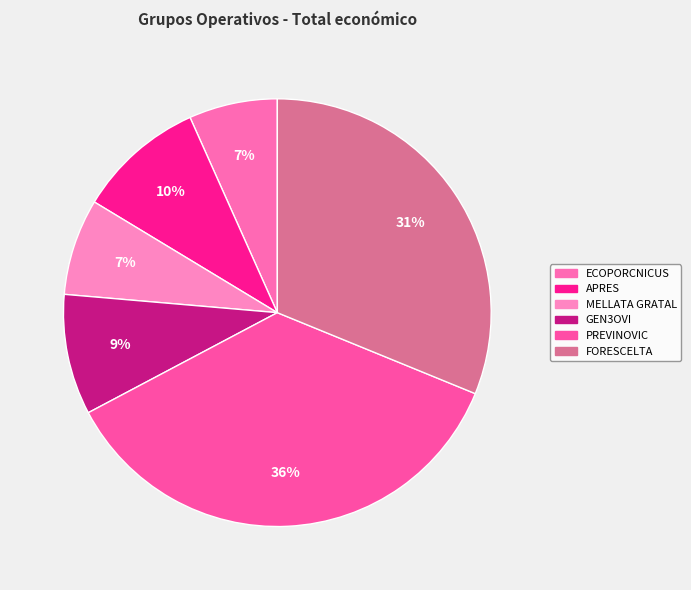

What percentage is the APRES slice, to the nearest percent?

10%